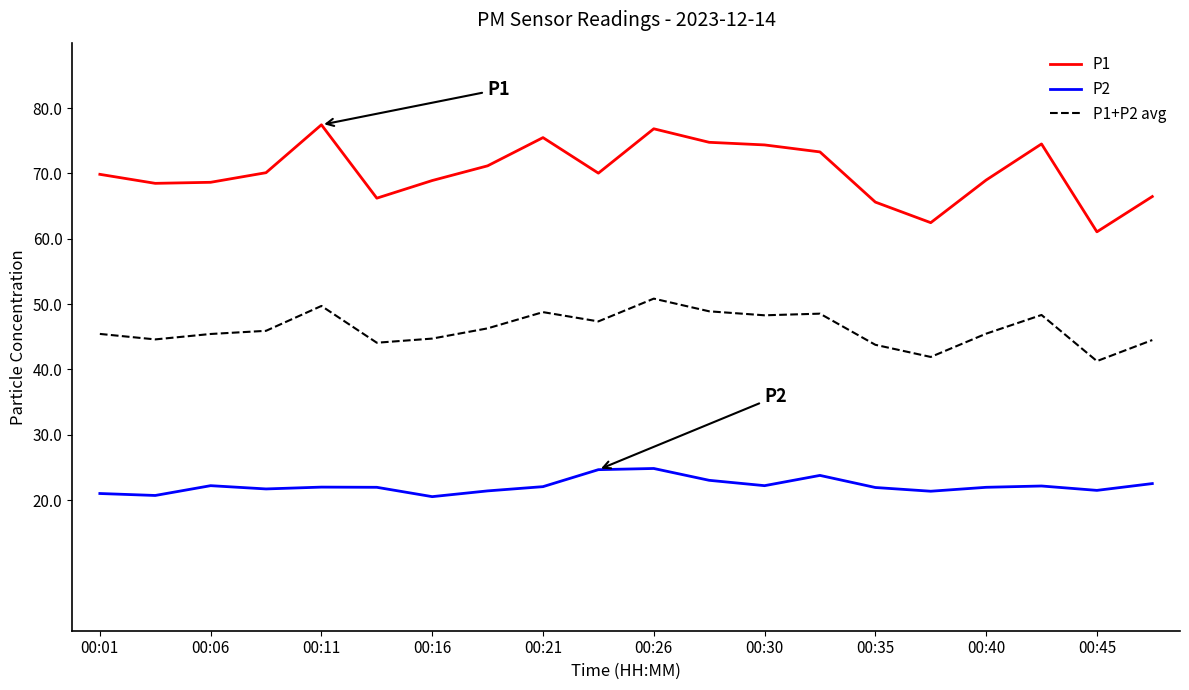

True or false: P1 and P1+P2 avg cross at least once.

False